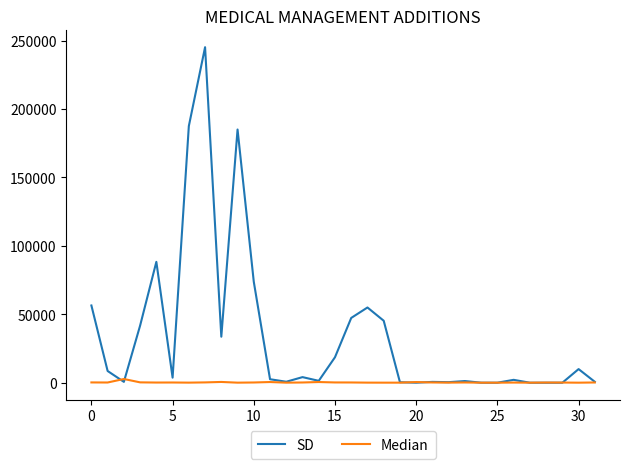

Does the chart have visible grid lines?

No